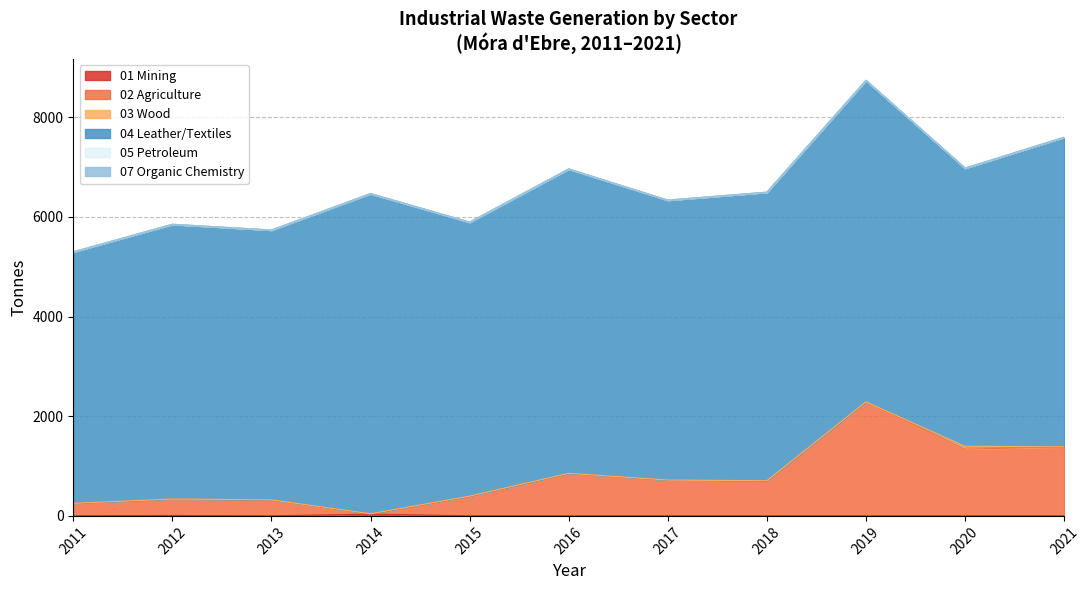

At which category is the sum across all series the highest?

2019